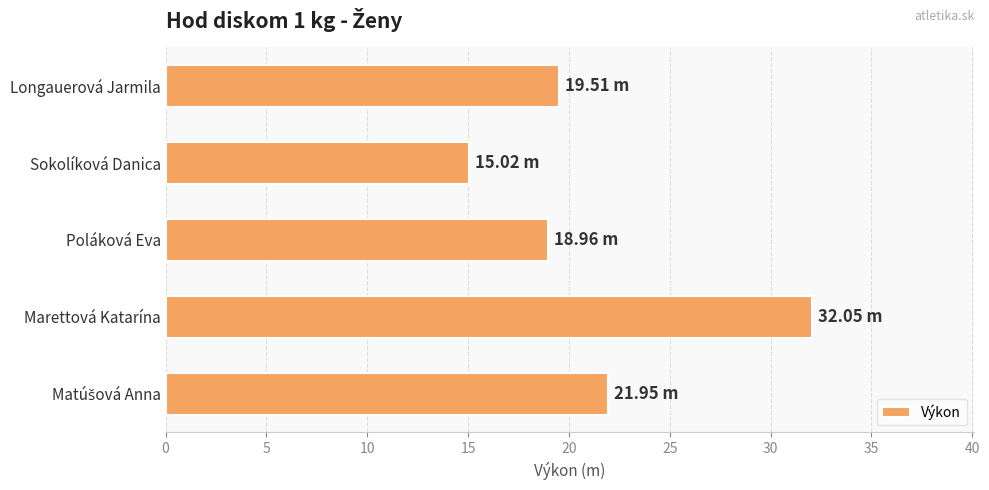

At which category does the chart reach its peak across all series?

Marettová Katarína